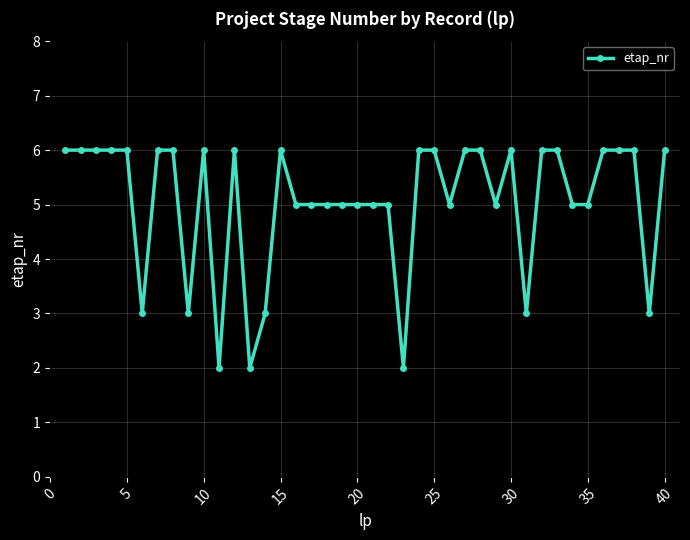

How many values are below 6?

19